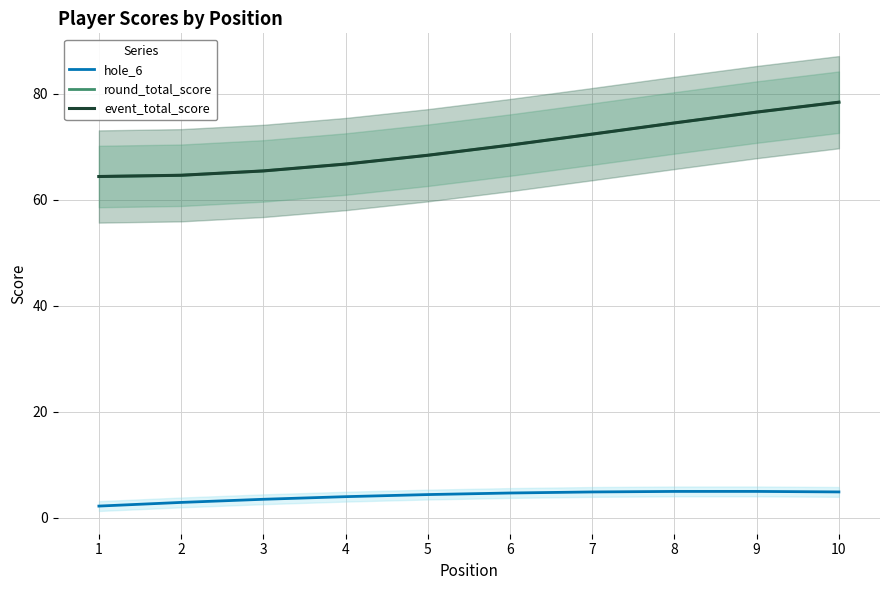

Is the value of event_total_score at 2 greater than the value of round_total_score at 10?

No